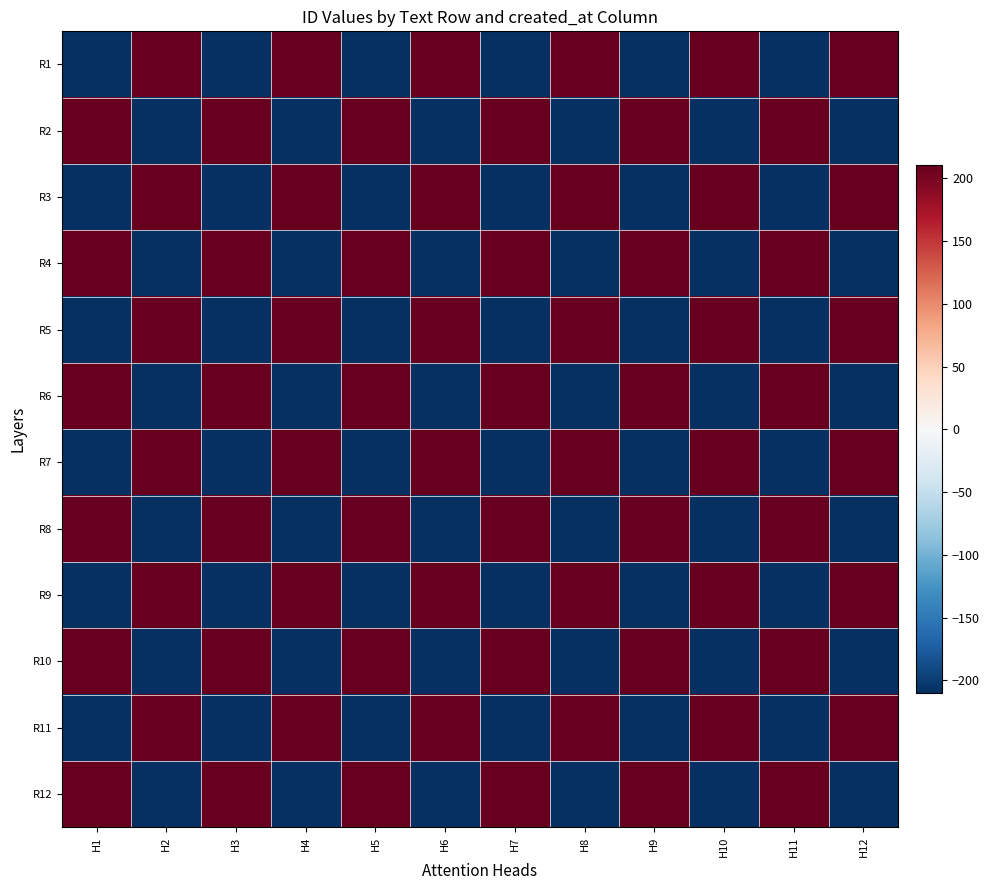

Rank the series at H6 from lowest to highest value.

R2, R4, R6, R8, R10, R12, R1, R3, R5, R7, R9, R11